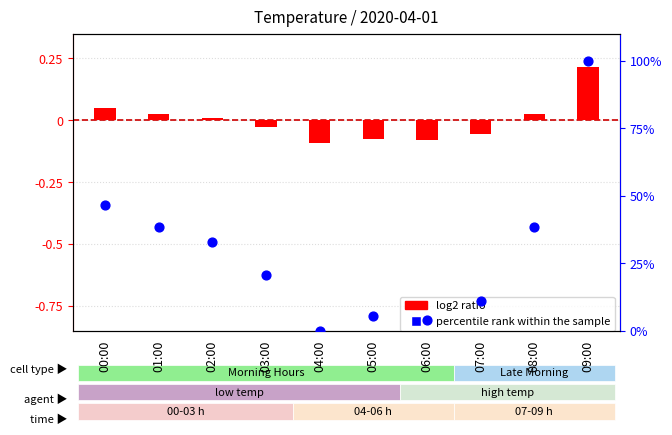

What is the total value across all series at 08:00?

38.4